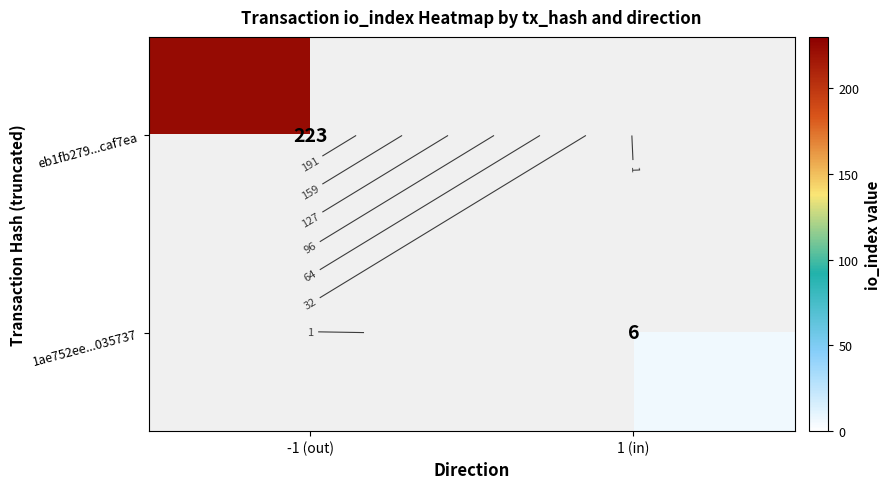

List the labels in order of eb1fb279...caf7ea value, largest first.

-1 (out), 1 (in)